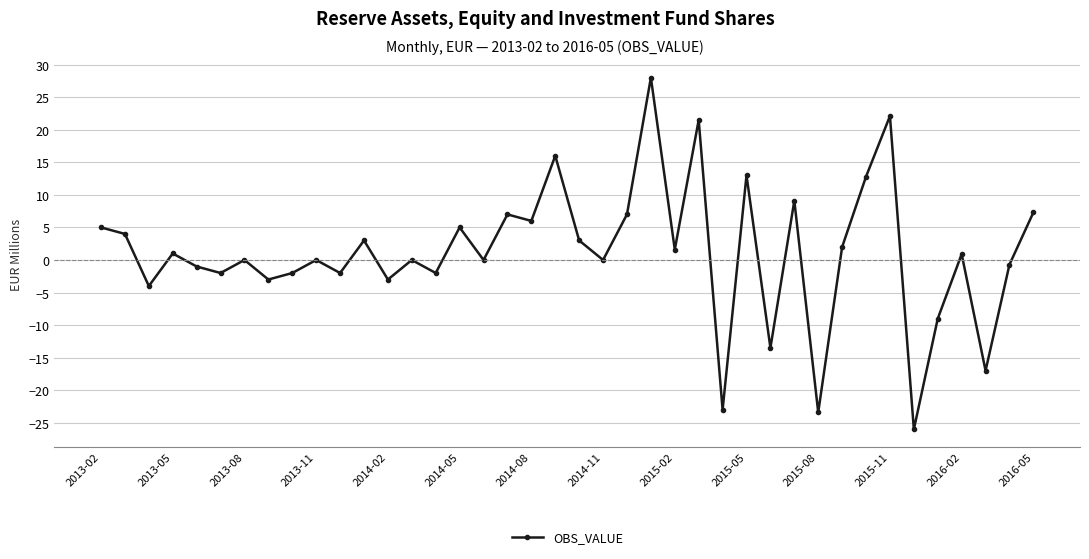

What is the minimum value shown in the chart?

-26.0